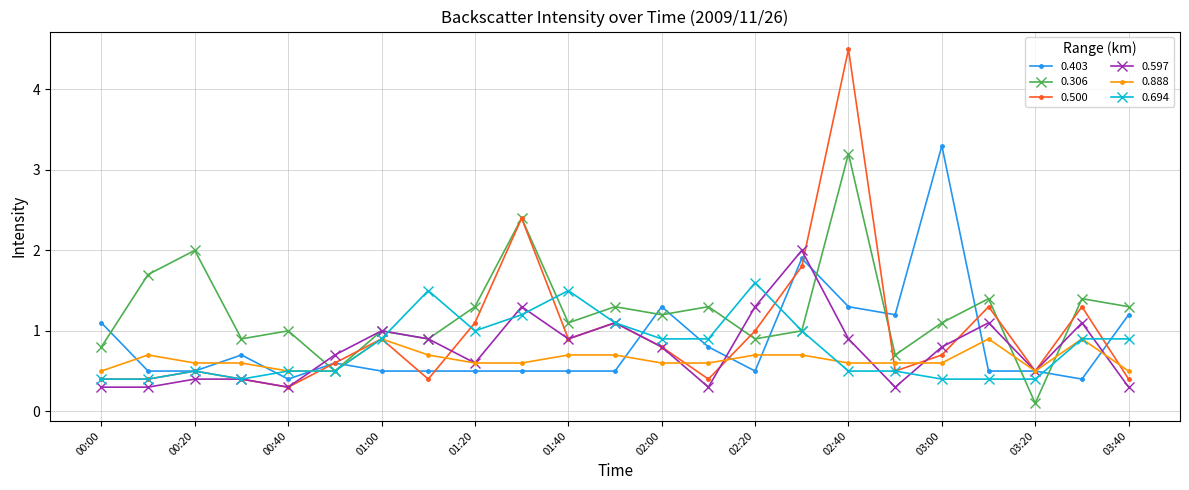

What are all the series names shown in the legend?

0.403, 0.306, 0.500, 0.597, 0.888, 0.694